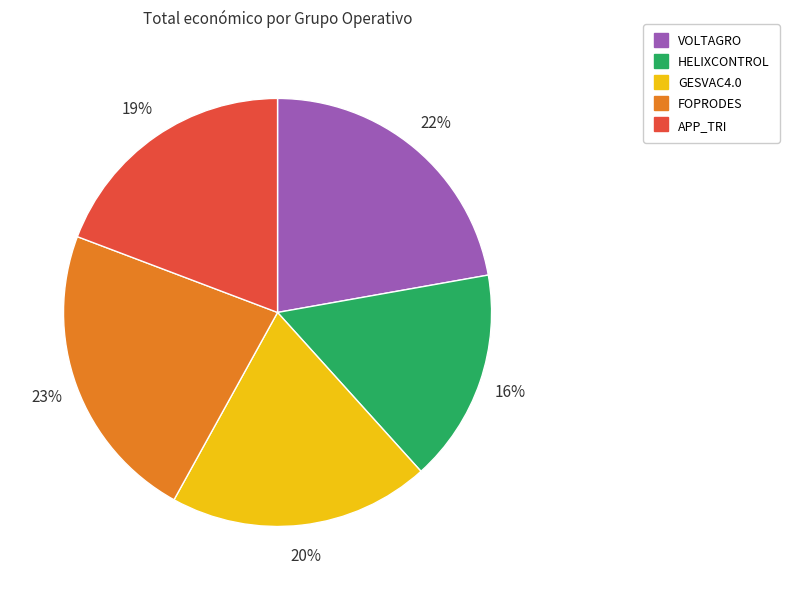

To the nearest percent, what is the difference between the largest and smallest slice percentages?

7%